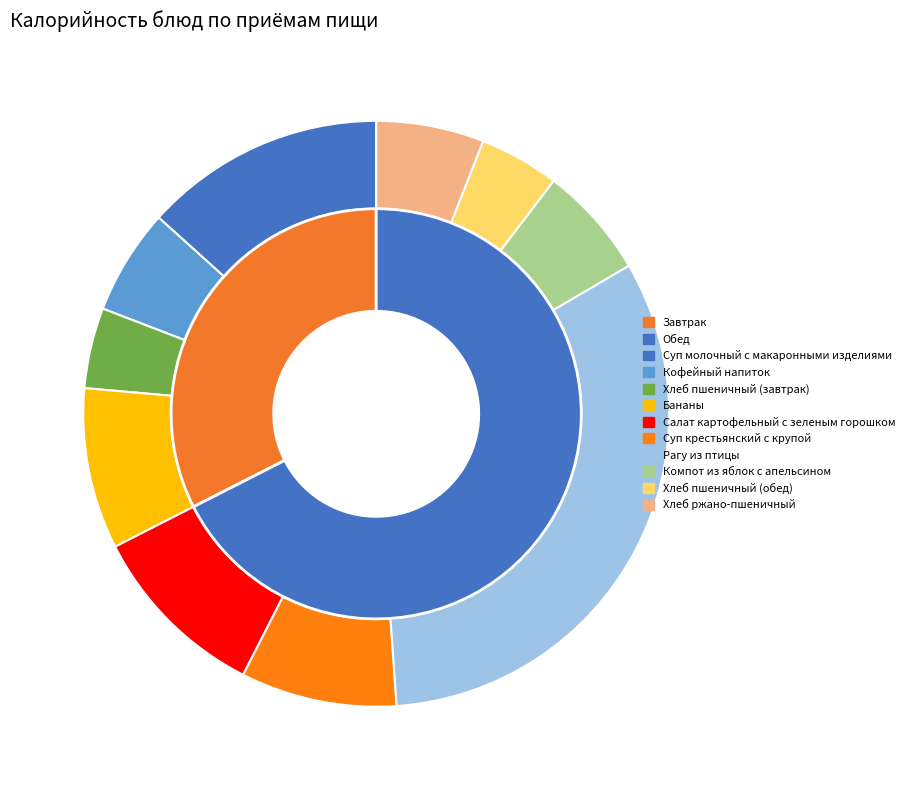

What is the largest slice in the pie chart?

Рагу из птицы